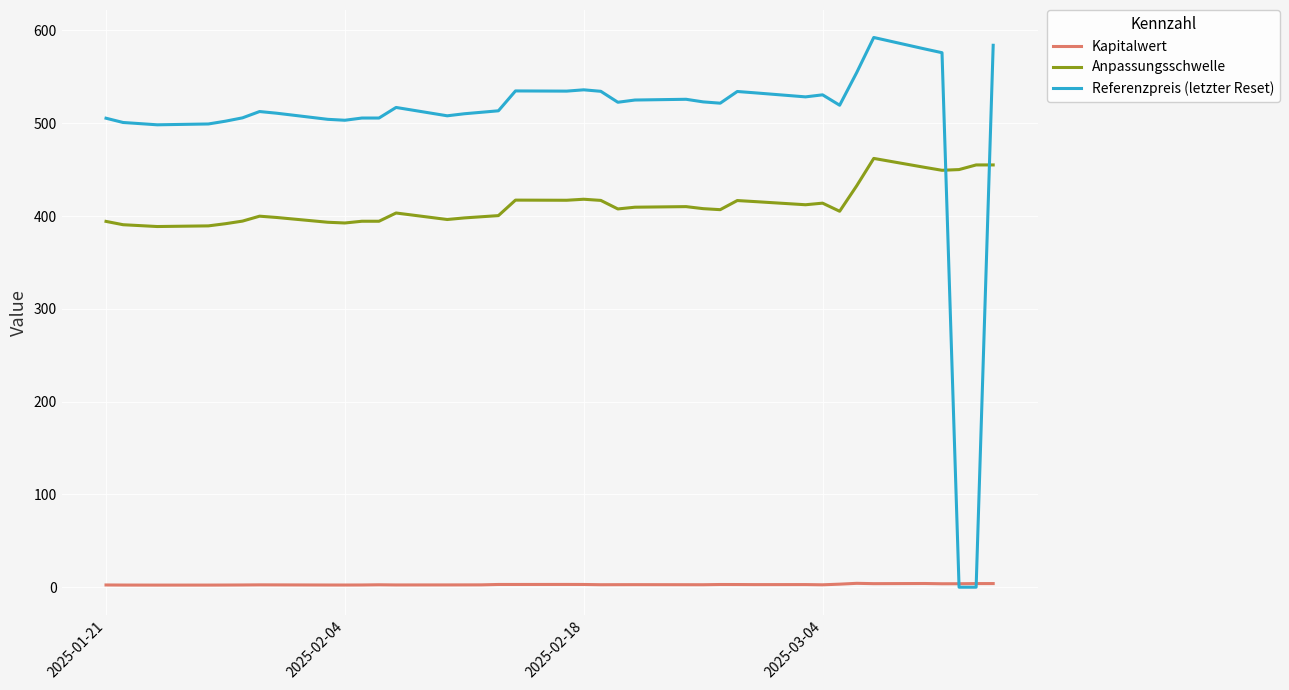

Which series has the widest spread of values?

Referenzpreis (letzter Reset)